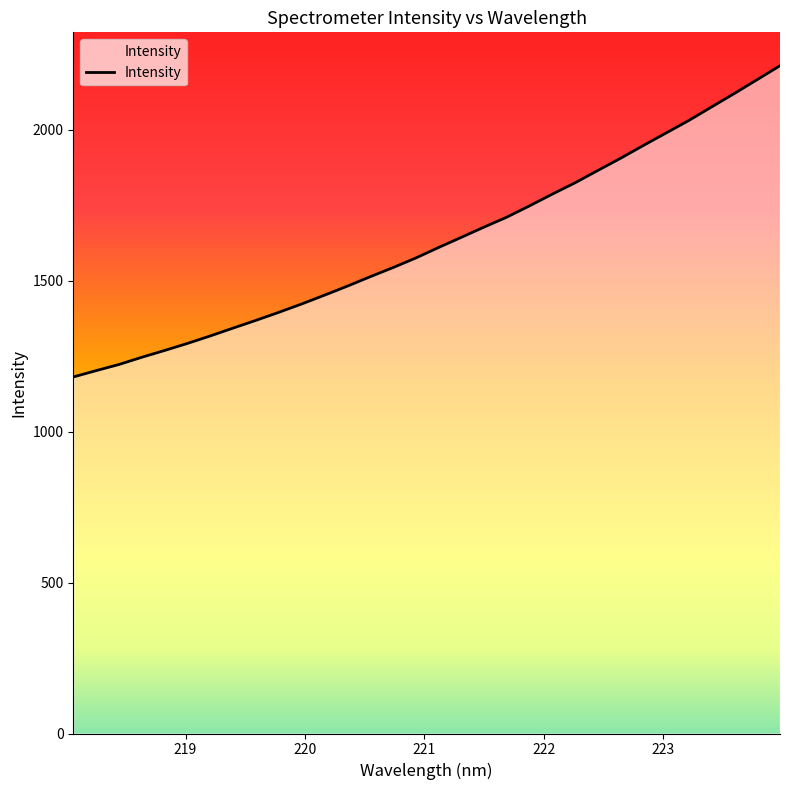

What is the minimum value shown in the chart?

1181.4